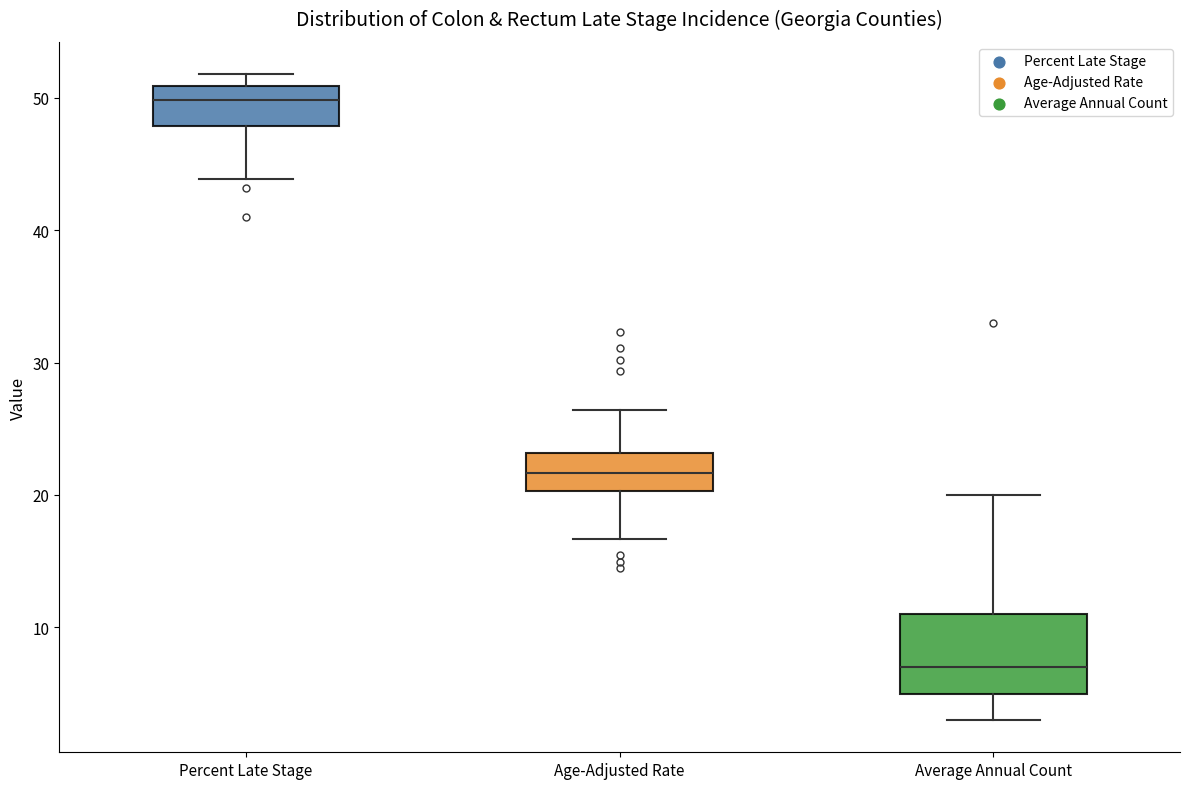

Which box's median line is the lowest?

Average Annual Count